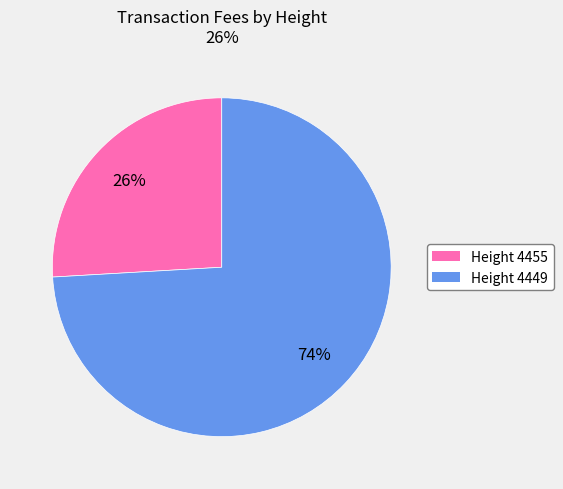

How many segments does this pie chart have?

2